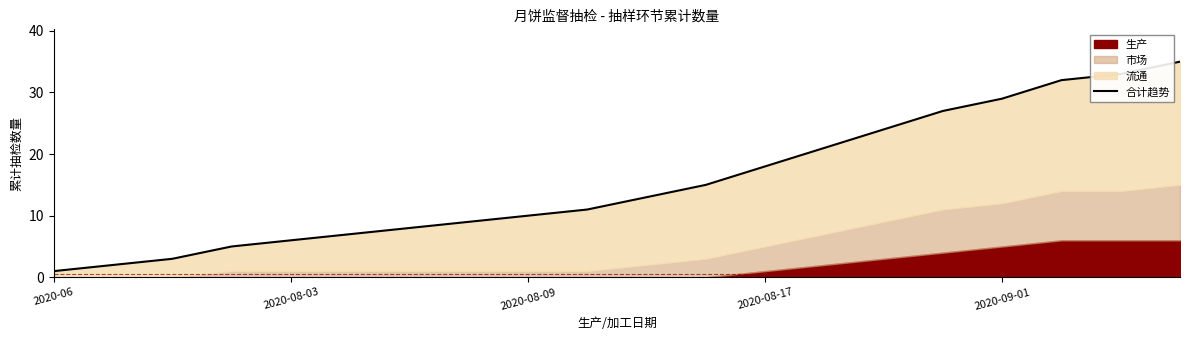

What is the ratio of the value at 17 to the value at 19?

0.9